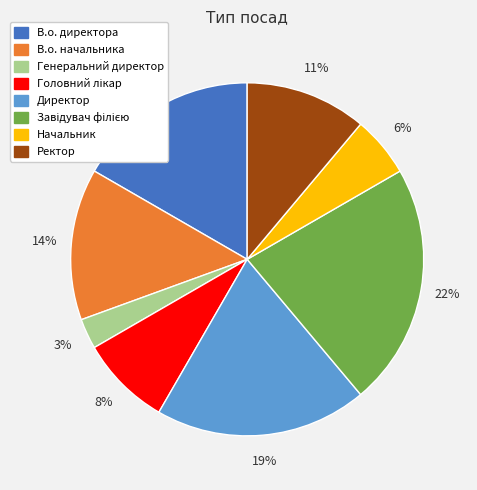

How many slices are in this pie chart?

8